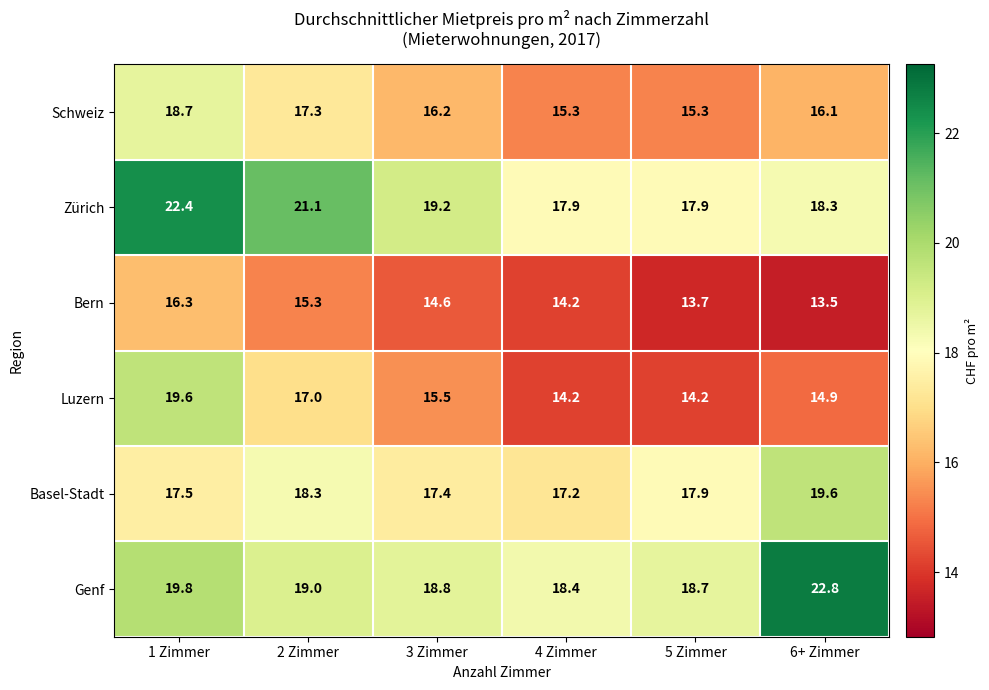

What is the sum of the Genf values at 1 Zimmer and 3 Zimmer?

38.6